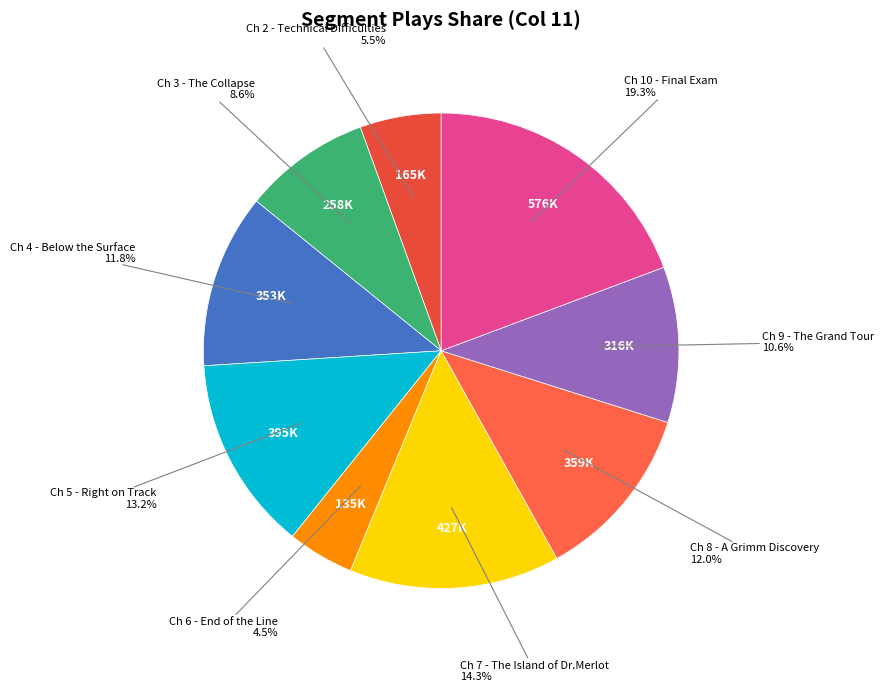

Count the number of slices in the pie.

9